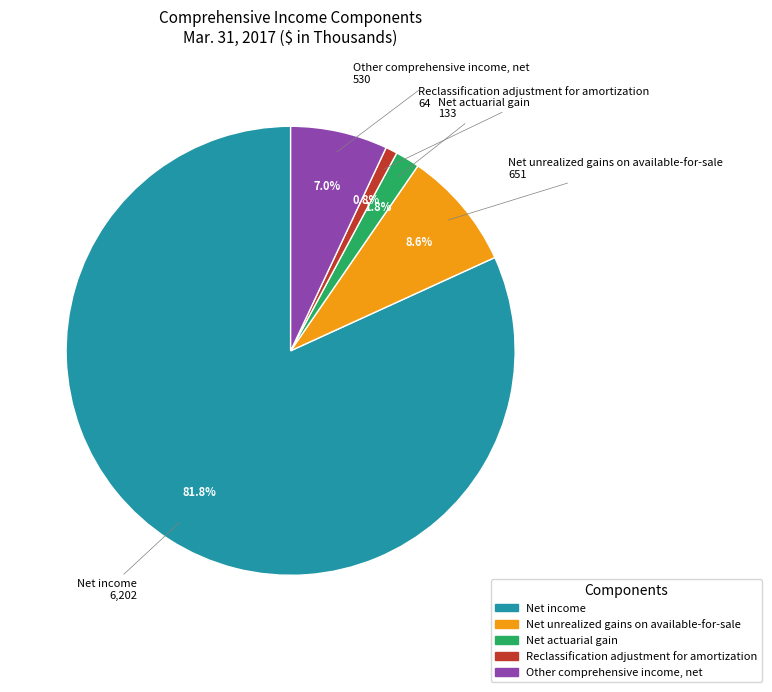

What is the smallest slice in the pie chart?

Reclassification adjustment for amortization